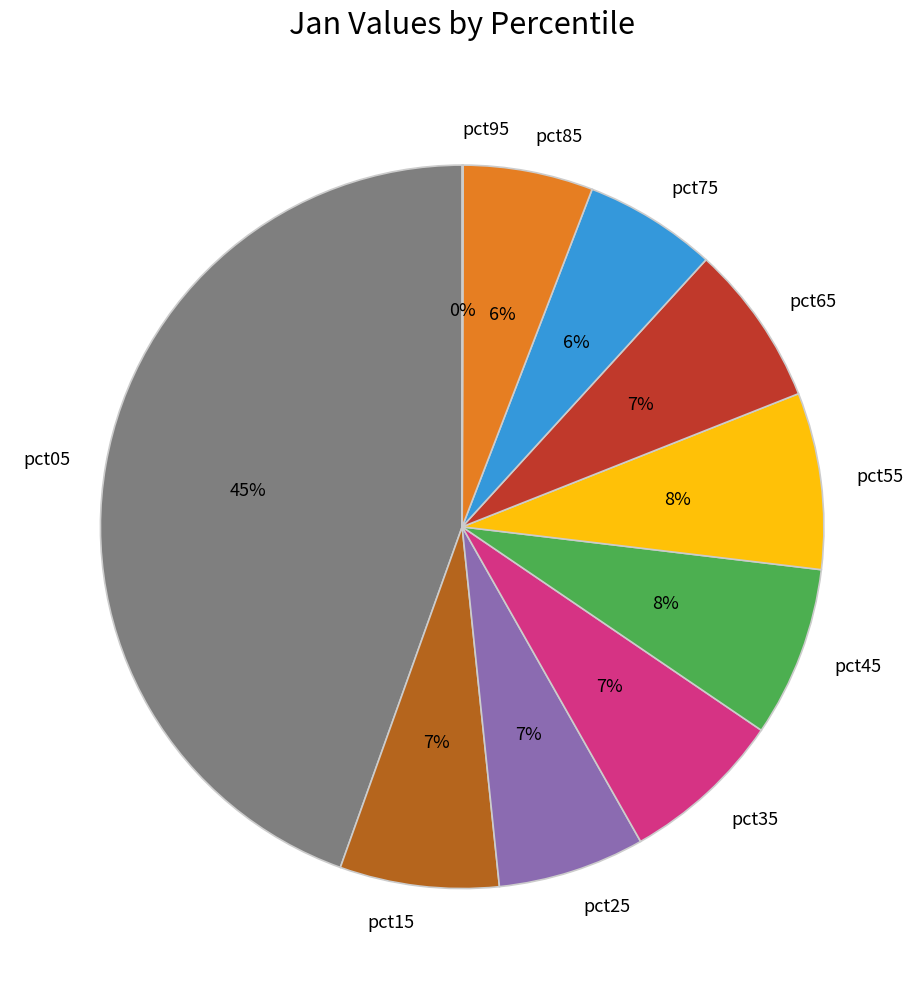

To the nearest percent, what percentage of the pie is pct25?

7%